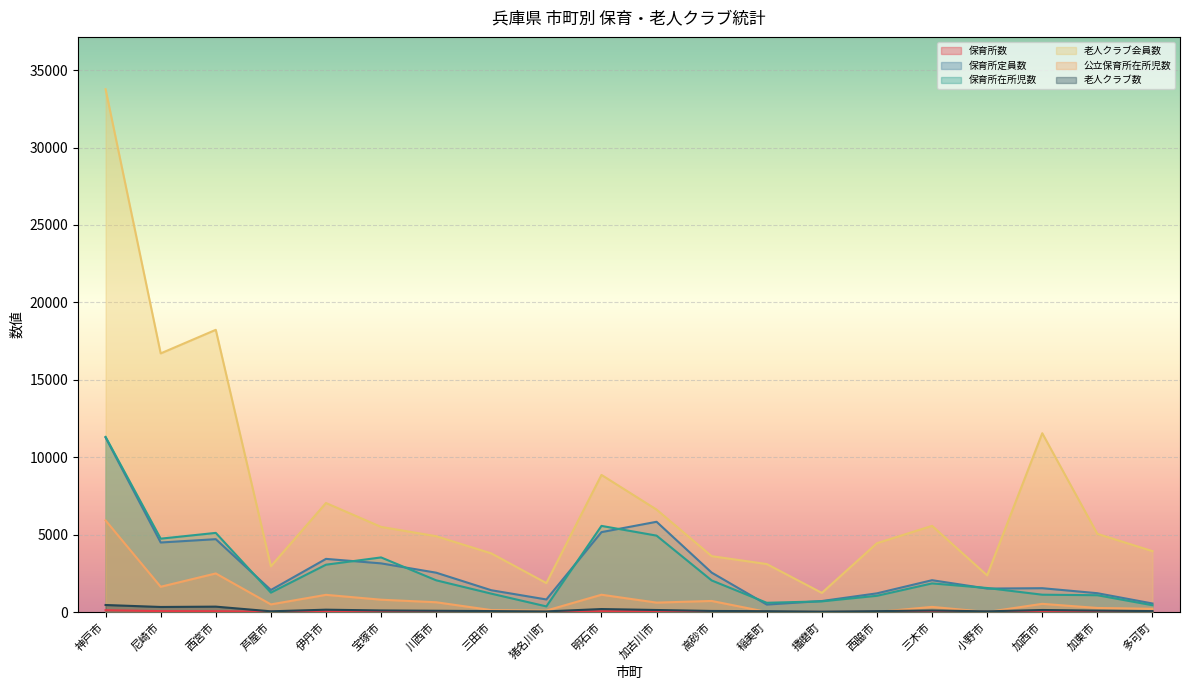

Reading left to right, what are all the values shown in this chart?

保育所数: 115	57	51	17	31	27	23	12	4	48	47	19	4	4	8	16	14	14	14	5
保育所定員数: 11276	4490	4705	1421	3432	3142	2540	1407	810	5160	5829	2545	480	710	1206	2055	1514	1538	1215	550
保育所在所児数: 11312	4738	5111	1252	3056	3526	2048	1186	362	5563	4934	2039	596	688	1047	1848	1551	1118	1084	438
老人クラブ会員数: 33774	16705	18229	2953	7041	5497	4896	3788	1868	8856	6615	3609	3098	1234	4446	5565	2365	11549	5049	3932
公立保育所在所児数: 5915	1631	2491	491	1109	795	630	124	93	1116	607	714	4	3	4	330	1	528	261	208
老人クラブ数: 453	325	347	45	150	100	80	60	39	191	130	68	53	24	55	98	43	130	90	59